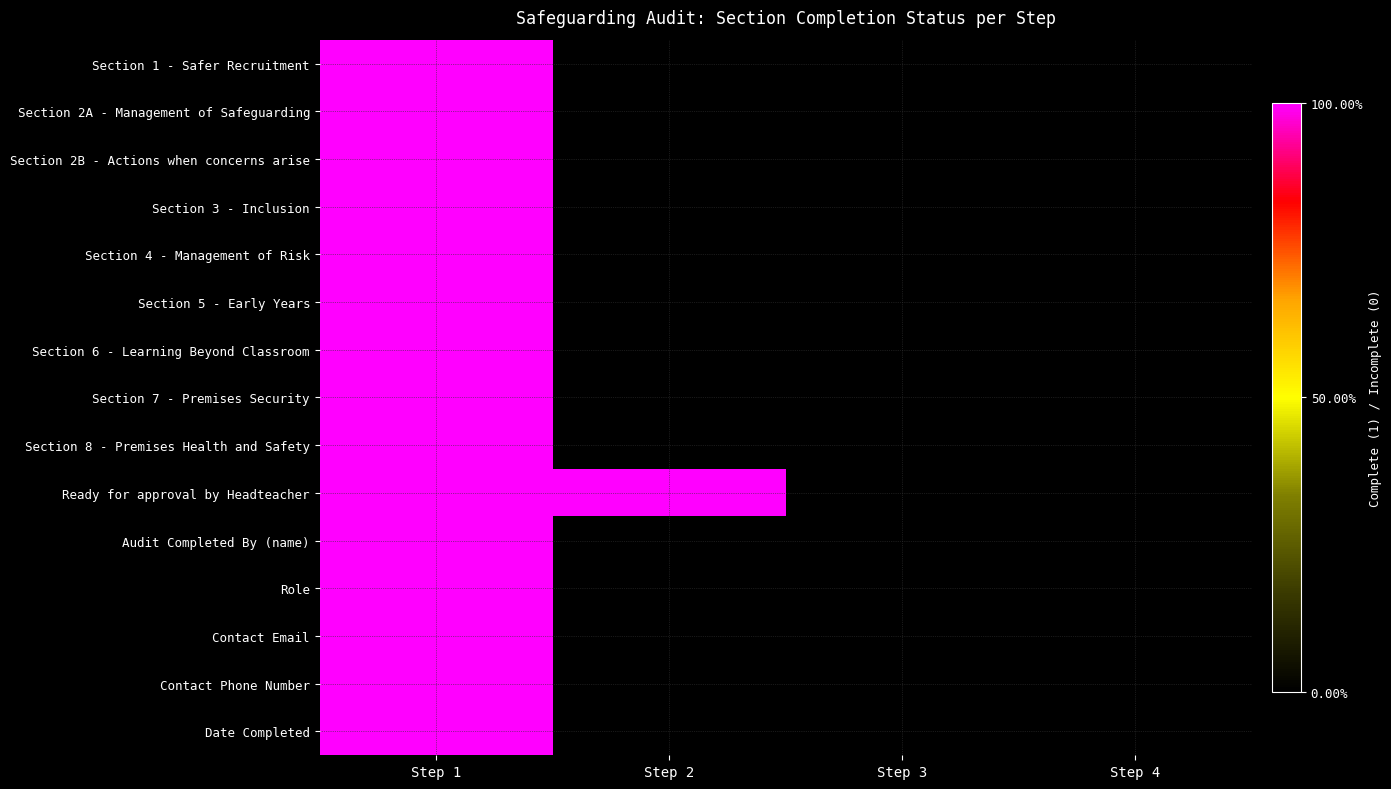

Which series has the largest total across all categories?

Ready for approval by Headteacher